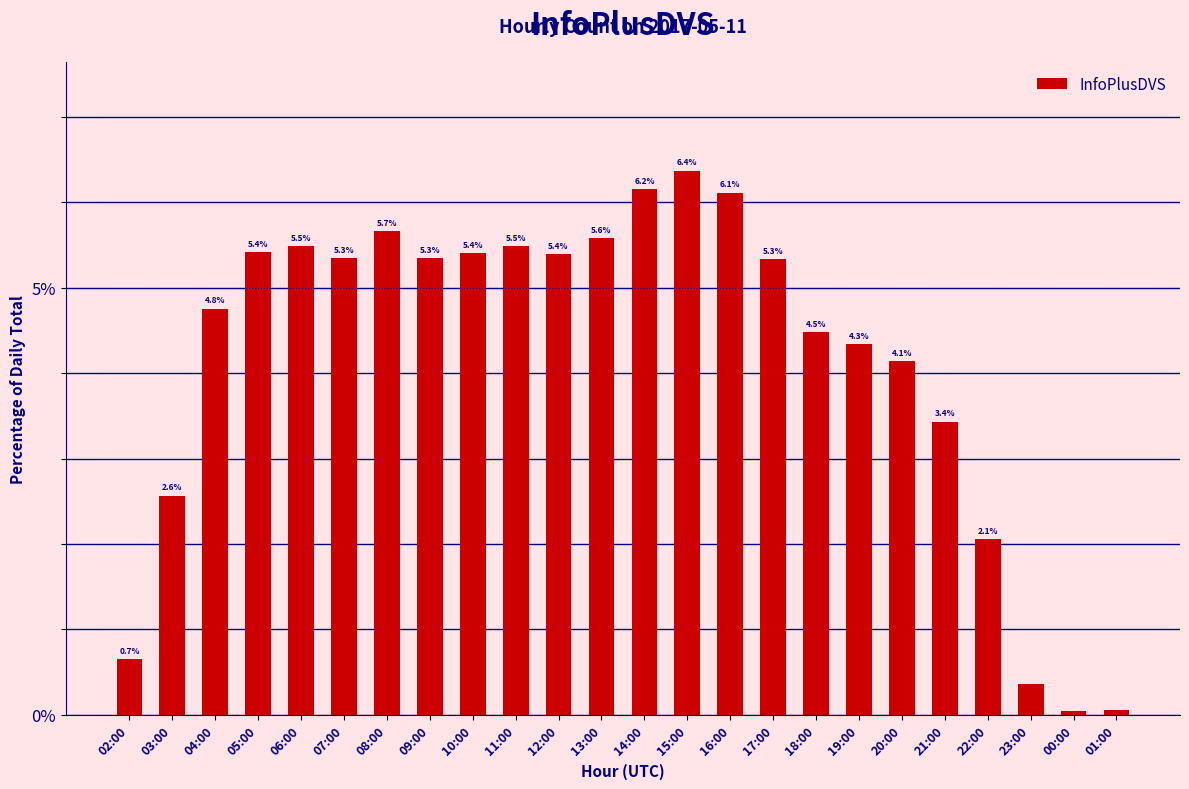

What is the change in value from 14:00 to 15:00?

+0.2